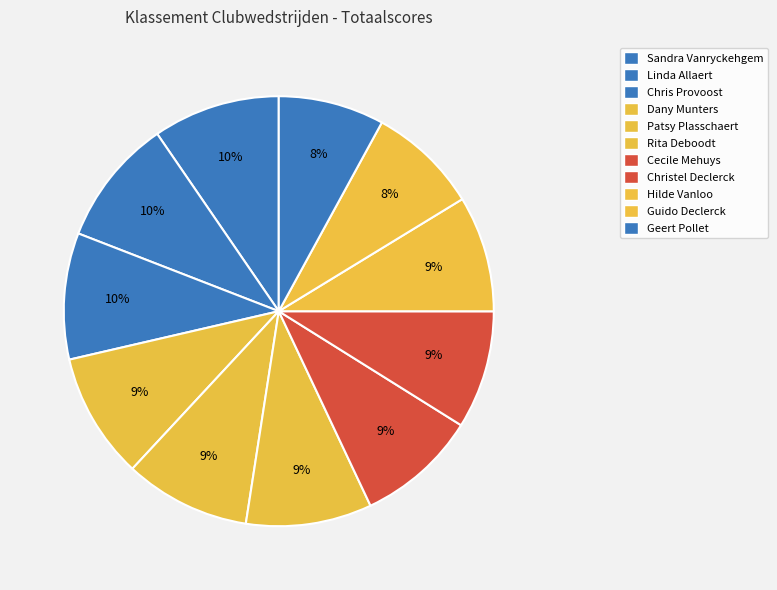

Count the number of slices in the pie.

11